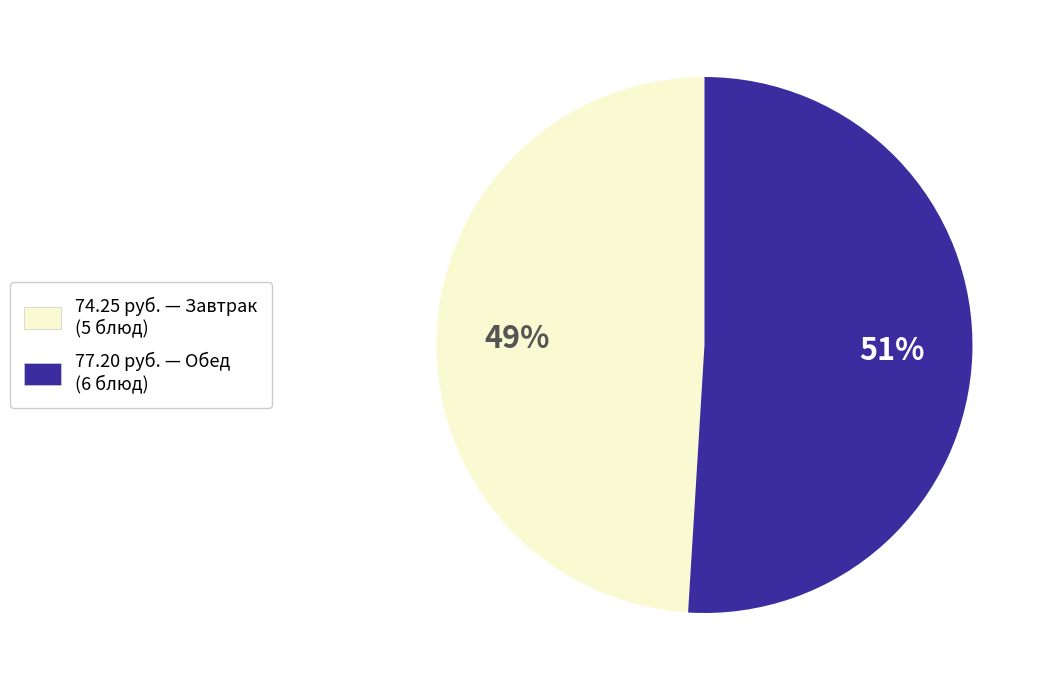

To the nearest percent, what is the average slice percentage?

50%